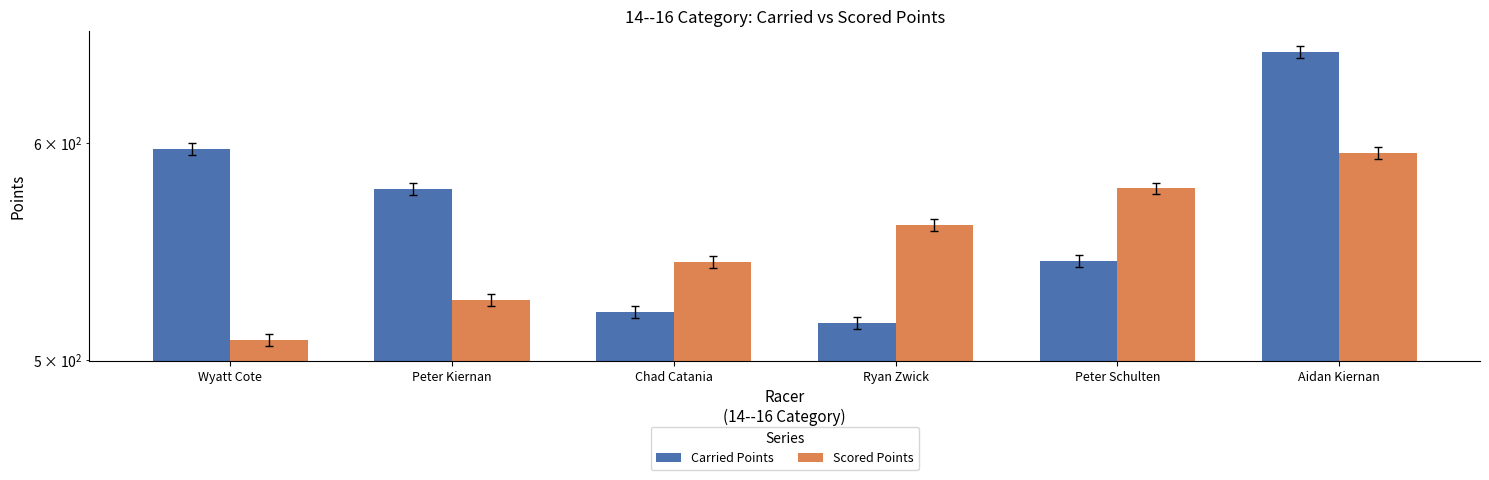

Which category has the lowest value in the Scored Points series?

Wyatt Cote